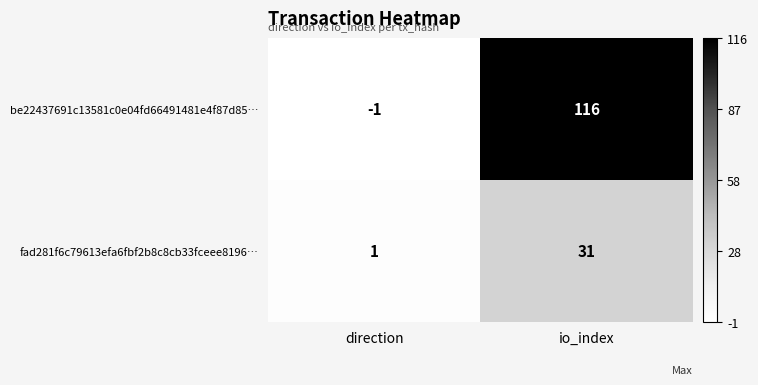

What is the maximum value shown in the chart?

116